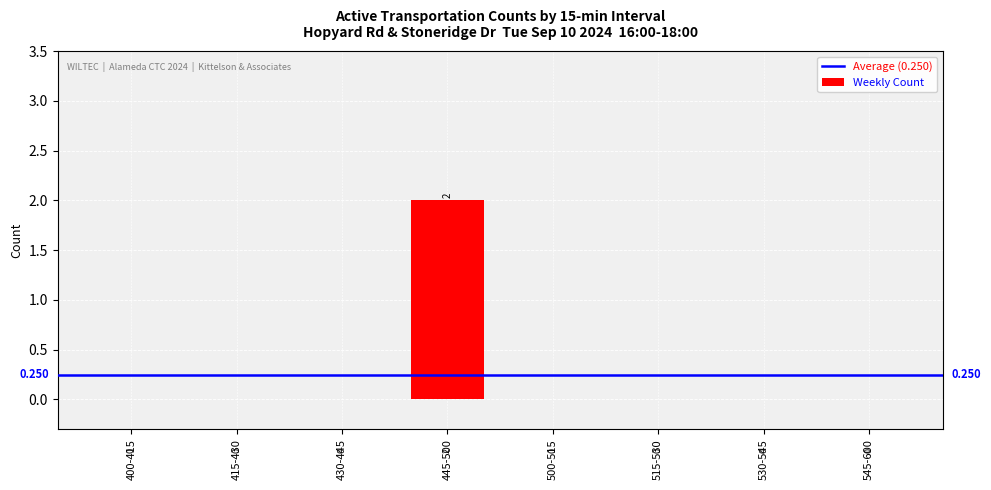

True or false: the data shows -1 at 415-430.

False